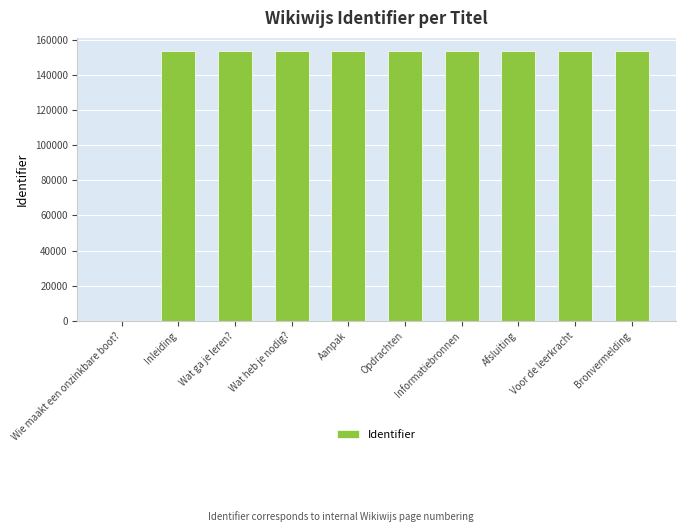

Approximately how many times larger is the value at Bronvermelding compared to Informatiebronnen?

1.0